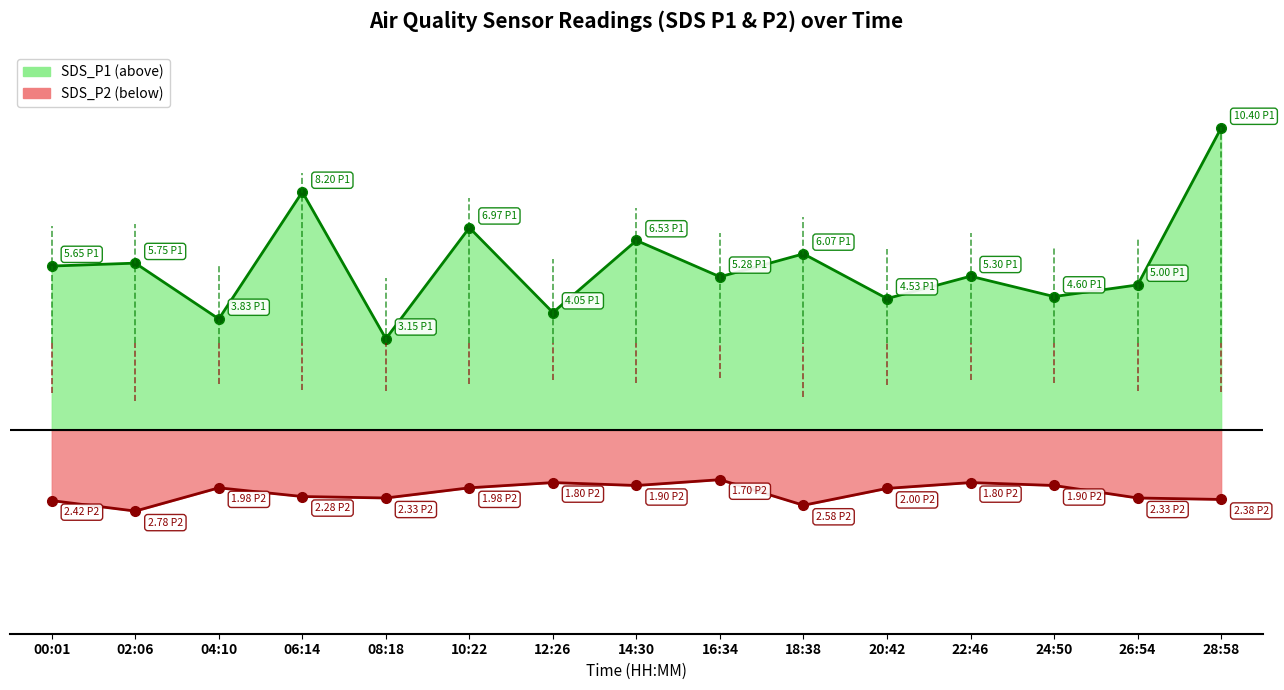

How many values in the SDS_P2 series are below -2?

7